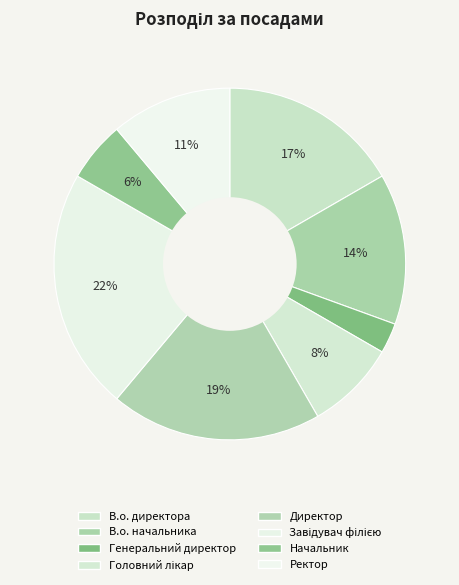

How many slices are in this pie chart?

8